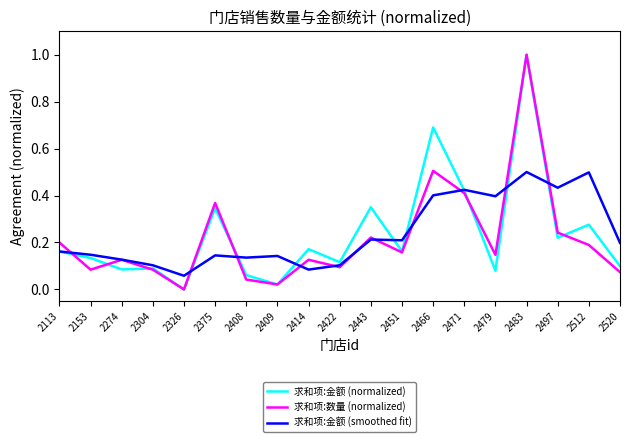

At which label is 求和项:数量 (normalized) closest to 0?

2326